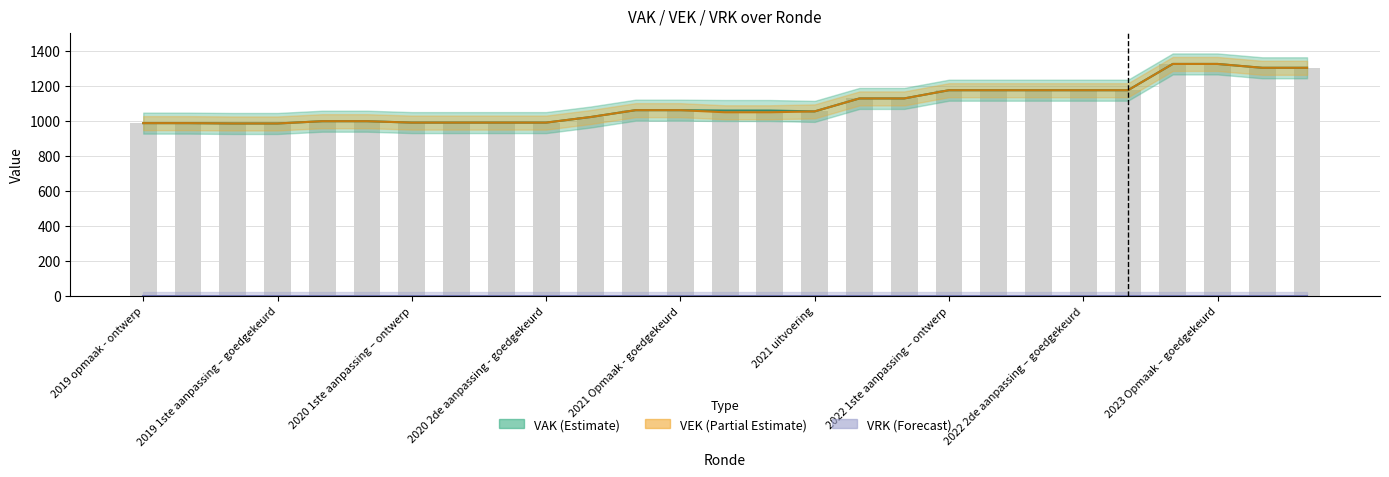

Reading left to right, list all the values displayed in this chart.

VAK: 986	986	984	984	997	997	989	989	989	989	1021	1060	1060	1058	1058	1053	1127	1127	1174	1174	1174	1174	1174	1324	1324	1302	1302
VEK: 986	986	984	984	997	997	989	989	989	989	1021	1060	1060	1048	1048	1053	1127	1127	1174	1174	1174	1174	1174	1324	1324	1302	1302